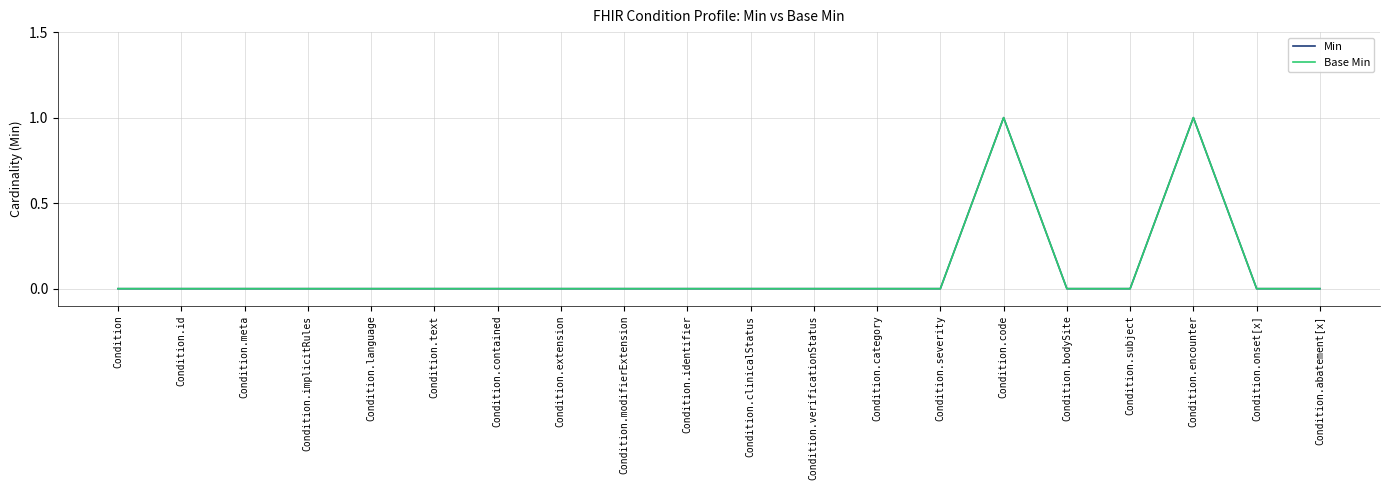

Does the chart have visible grid lines?

Yes